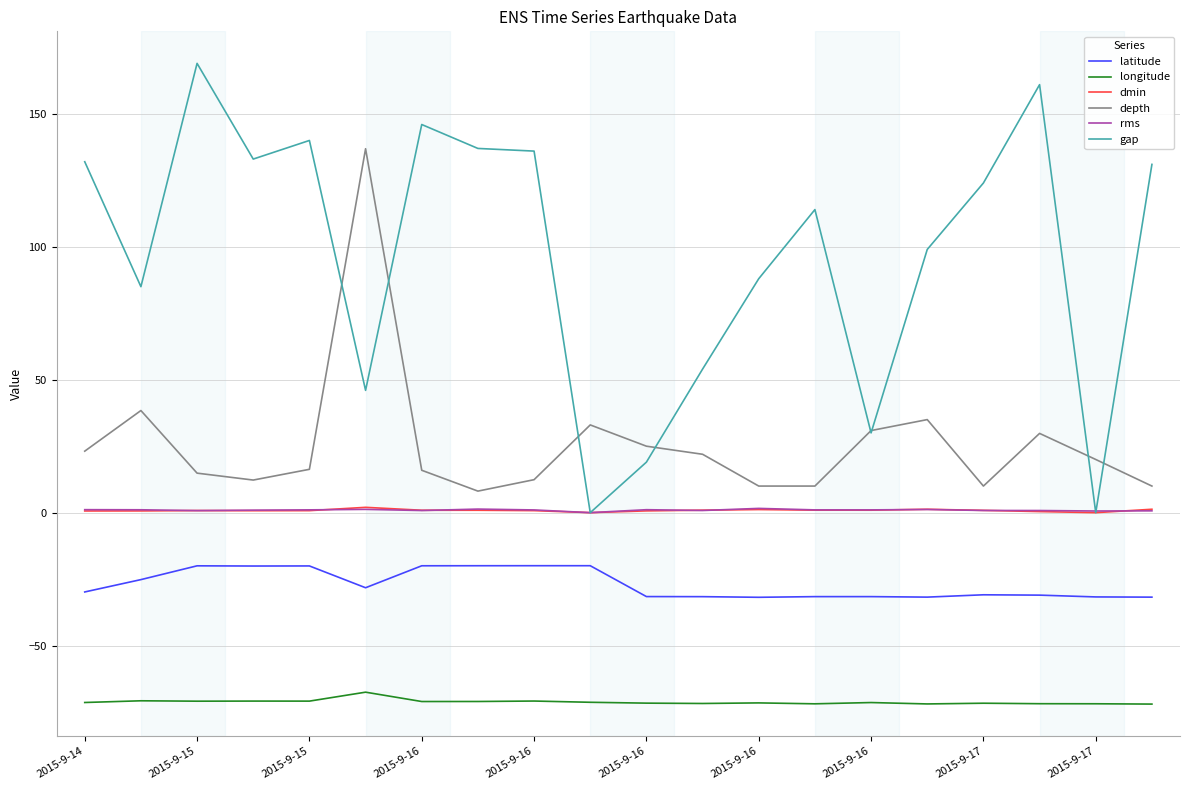

Which series has the widest spread of values?

gap